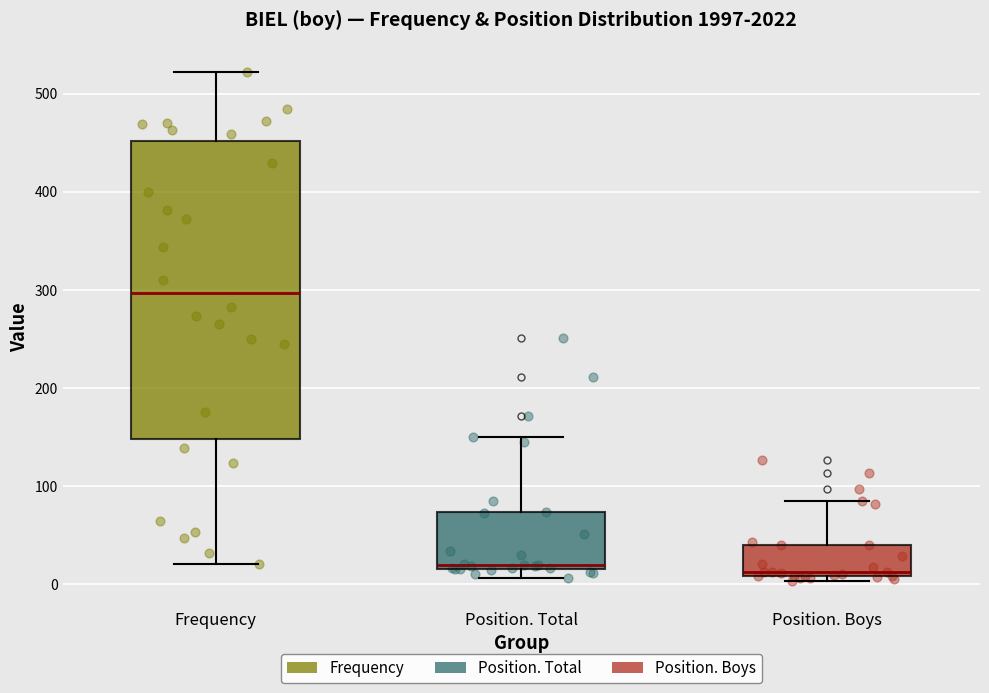

Reading left to right, transcribe this box plot: for each box, give where its median line is, the range the box spans, and where its two whiskers end, as read against the y-axis. The values are not printed on the chart, so give them approximately, as read against the axis.

Frequency: median 300, box 150 to 450, whiskers 20 to 520
Position. Total: median 20 (just above the box's lower edge), box 20 to 70, whiskers 10 to 150
Position. Boys: median 10 (just above the box's lower edge), box 10 to 40, whiskers 0 to 90